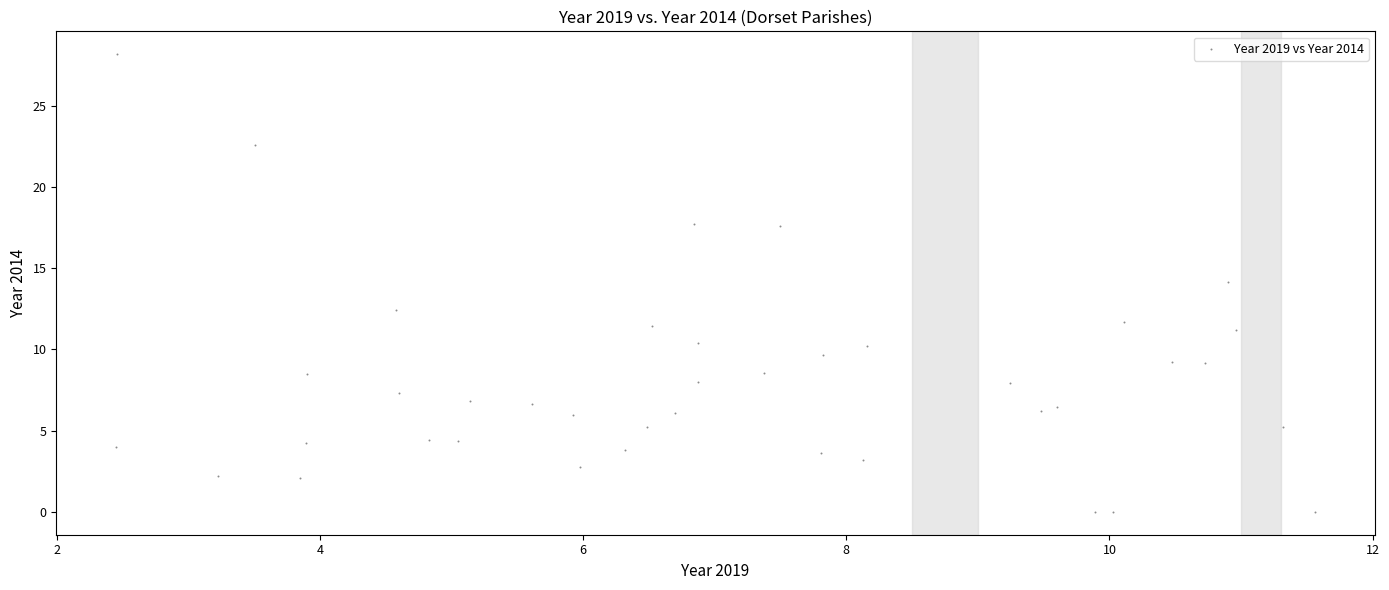

What is the range of X values (max minus min)?

9.1